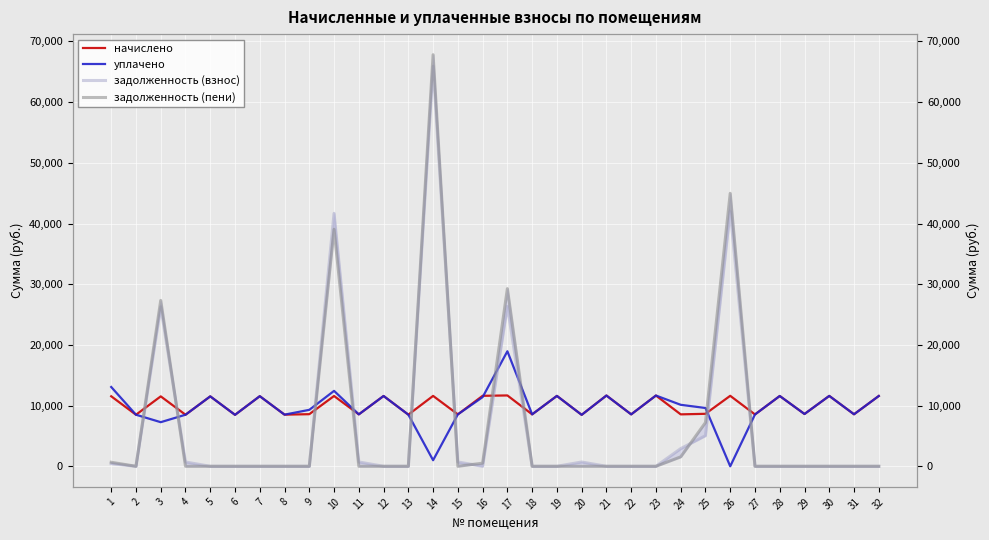

Rank the categories by уплачено value from highest to lowest.

17, 1, 10, 21, 23, 19, 30, 12, 32, 28, 7, 5, 16, 24, 25, 9, 29, 31, 22, 11, 15, 18, 27, 8, 13, 2, 4, 6, 20, 3, 14, 26